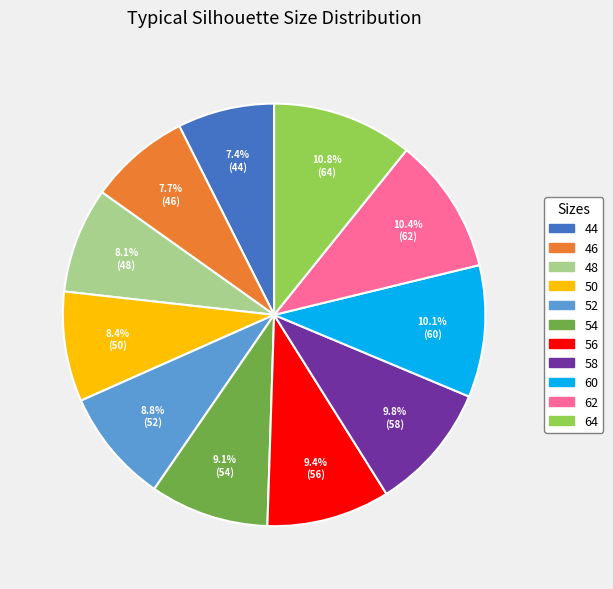

What is the ratio of the value at 48 to the value at 58?

0.8